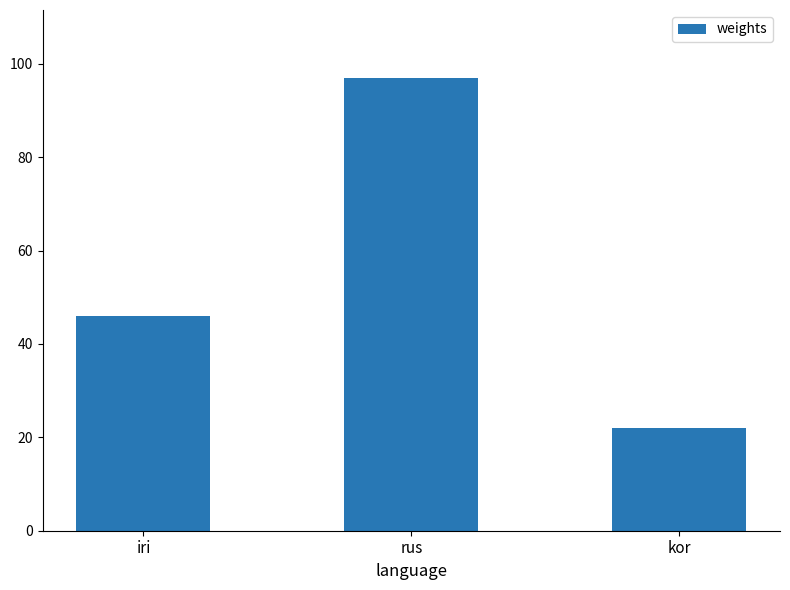

What is the difference between the maximum and second lowest values?

51